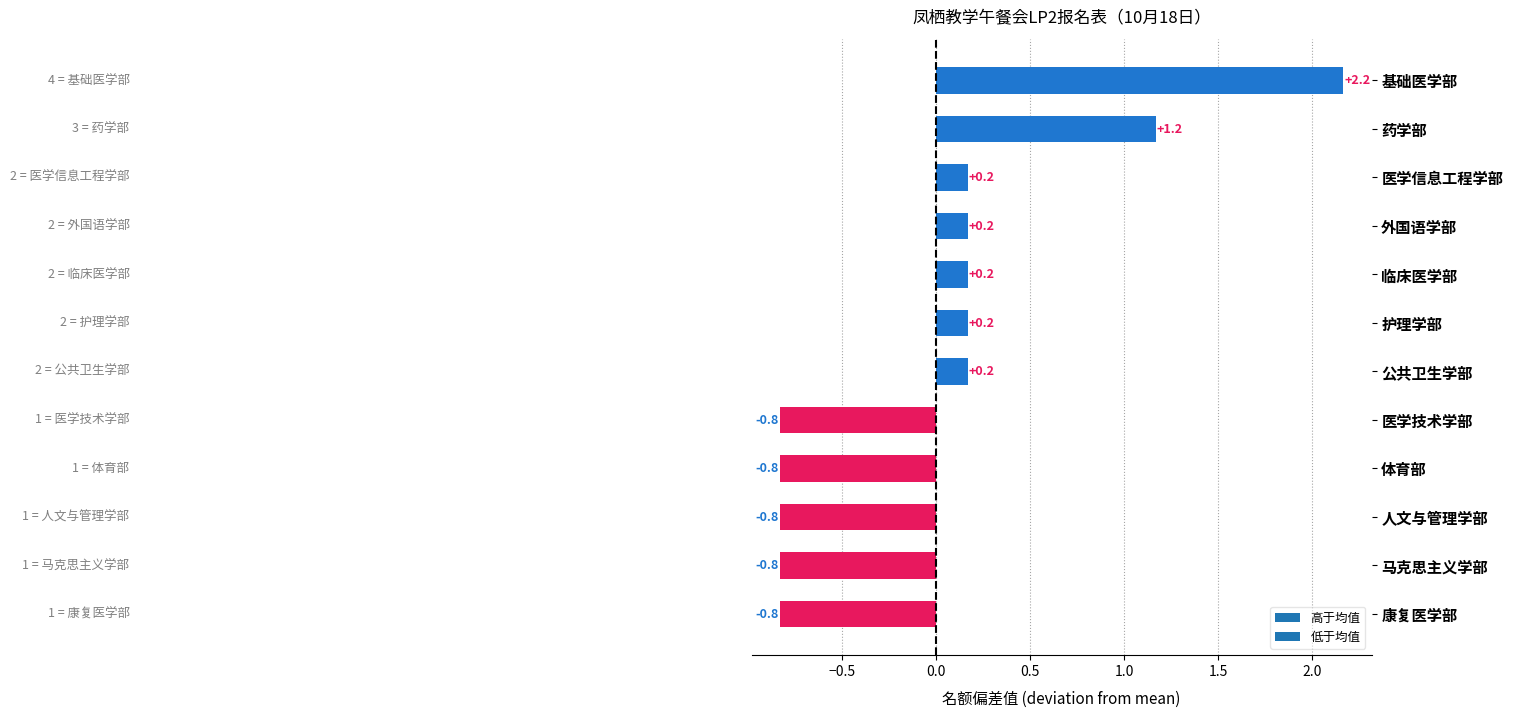

What is the change in value from 康复医学部 to 外国语学部?

+1.0